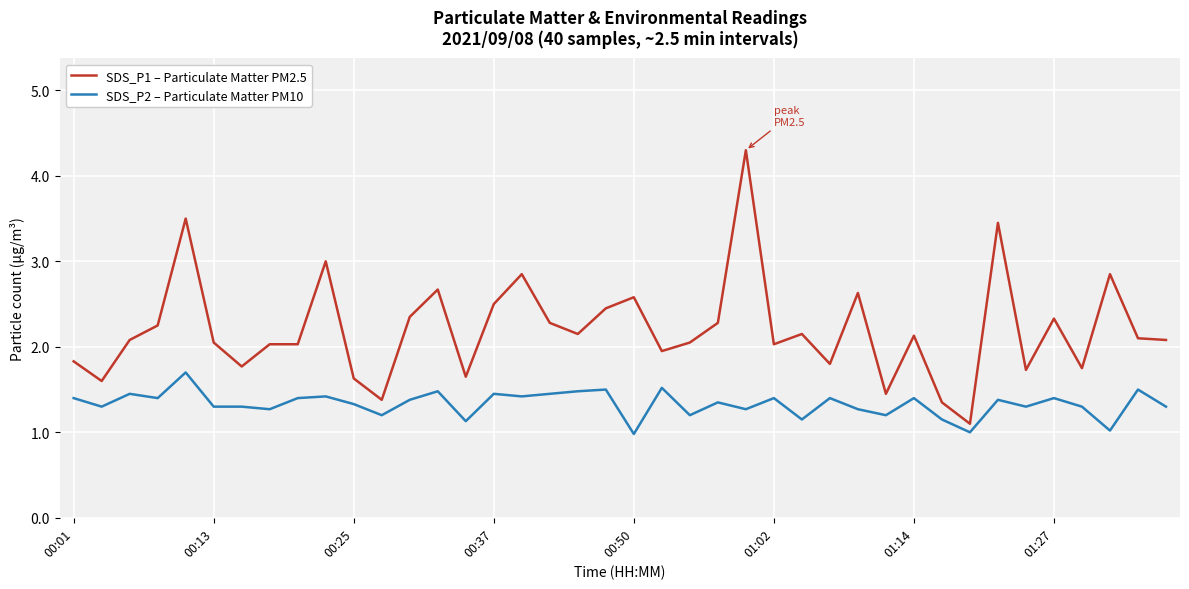

Which series has the widest spread of values?

SDS_P1 – Particulate Matter PM2.5